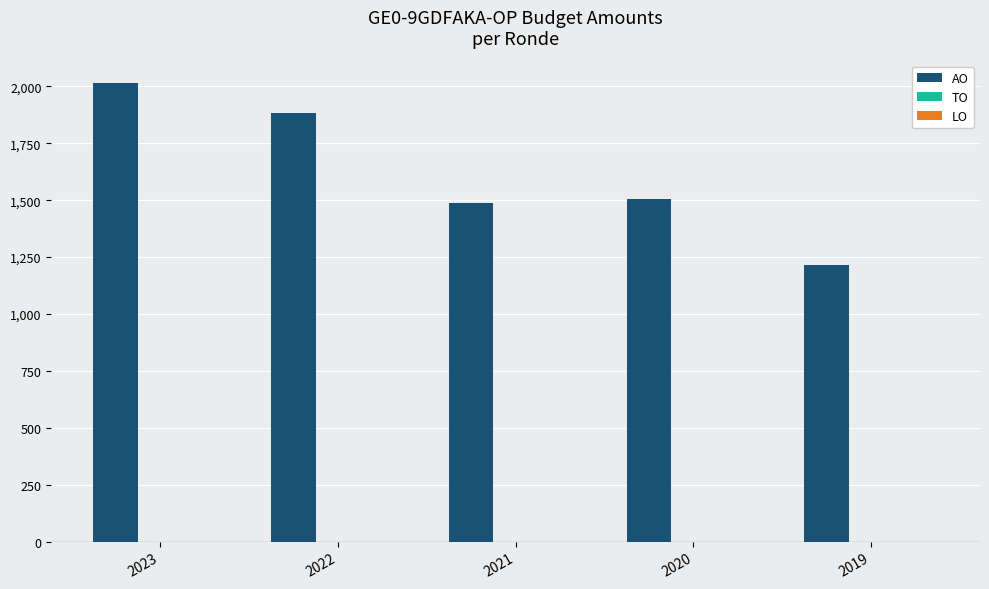

What is the value of the 2nd bar from the left?

1885